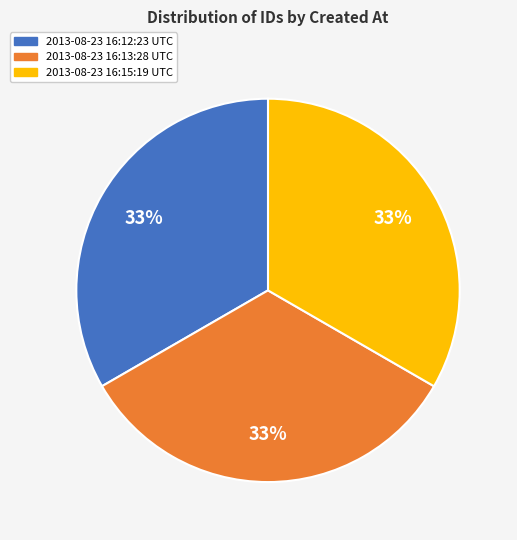

Does 2013-08-23 16:13:28 UTC represent more than half of the total?

No